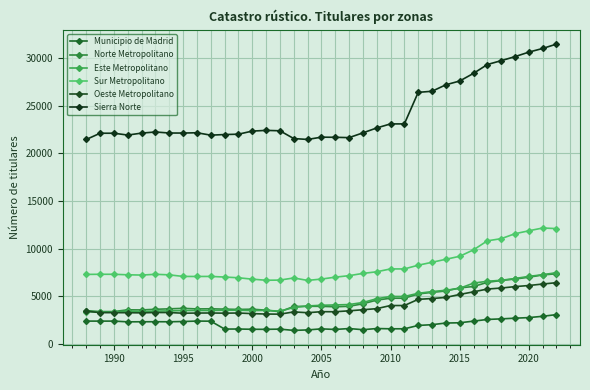

How many distinct data groups are displayed?

6